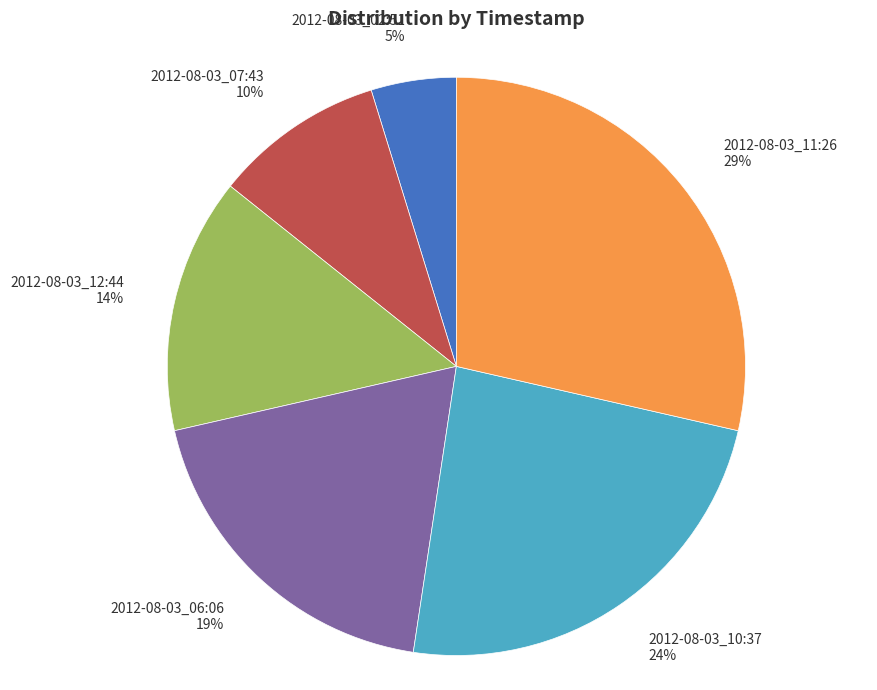

How many segments does this pie chart have?

6